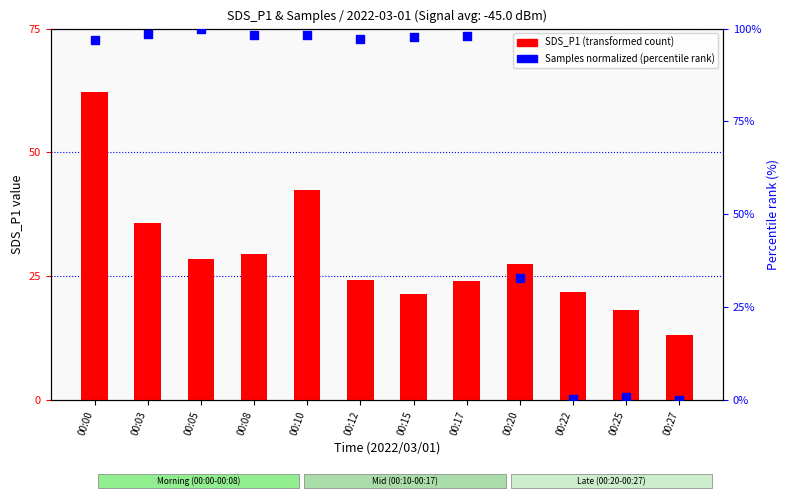

At how many categories does at least one series exceed 99?

1